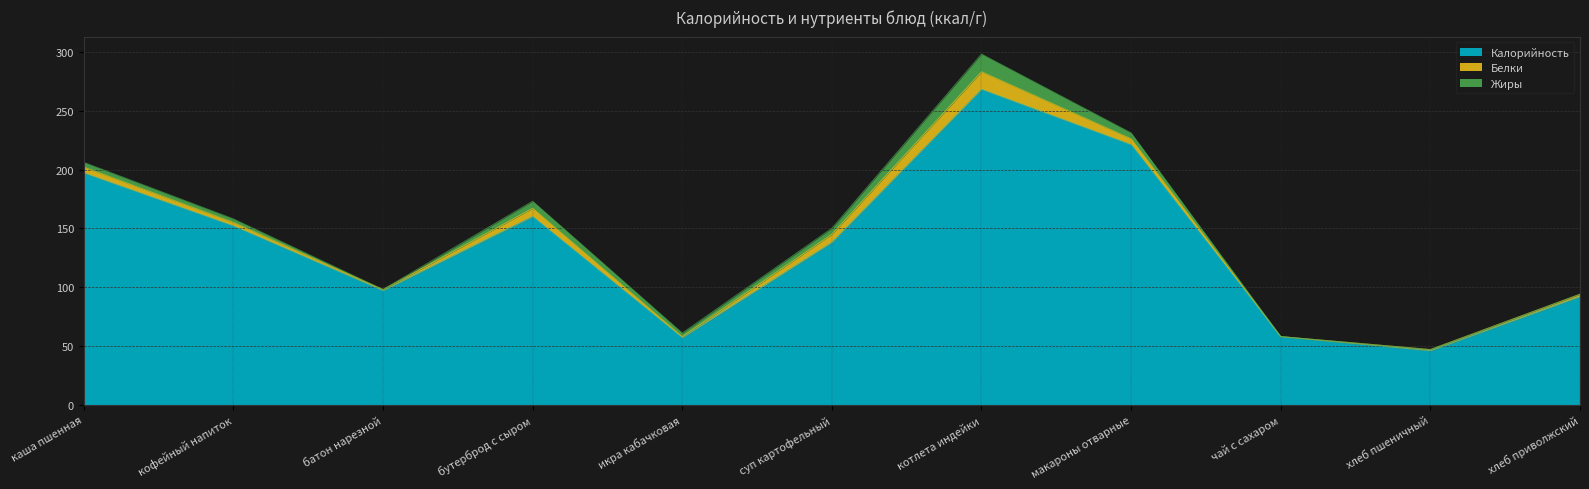

Which label corresponds to the smallest value in the chart?

чай с сахаром